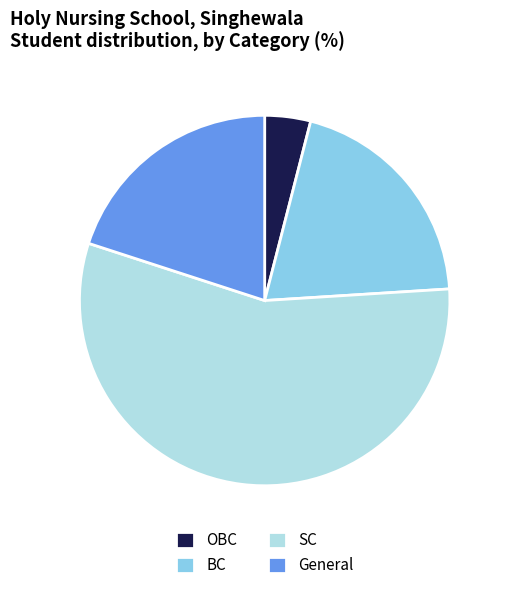

Which slice is the largest?

SC